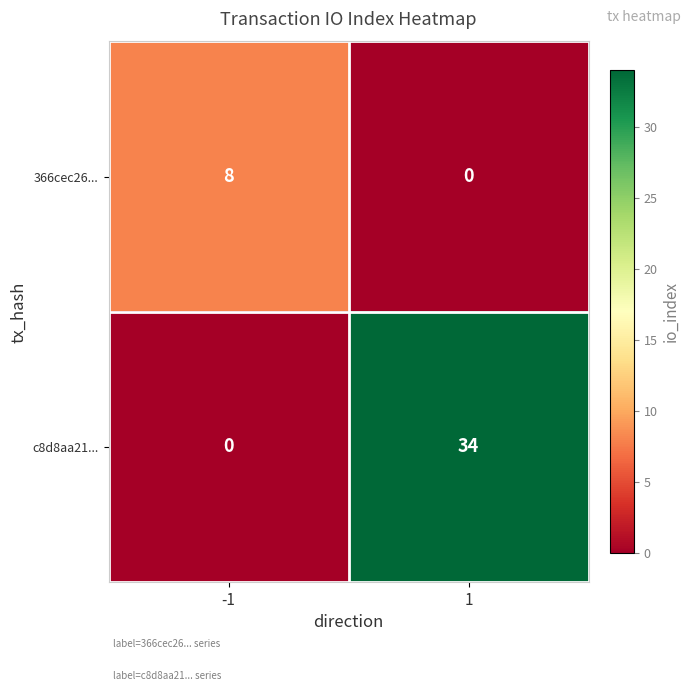

What is the difference between the highest and lowest values at -1?

8